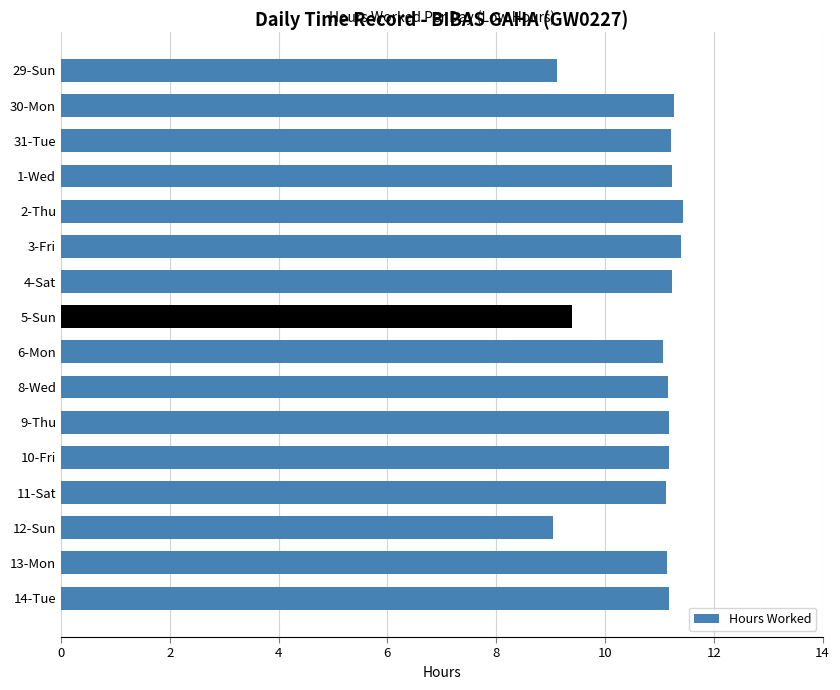

Approximately how many times larger is the value at 9-Thu compared to 31-Tue?

1.0